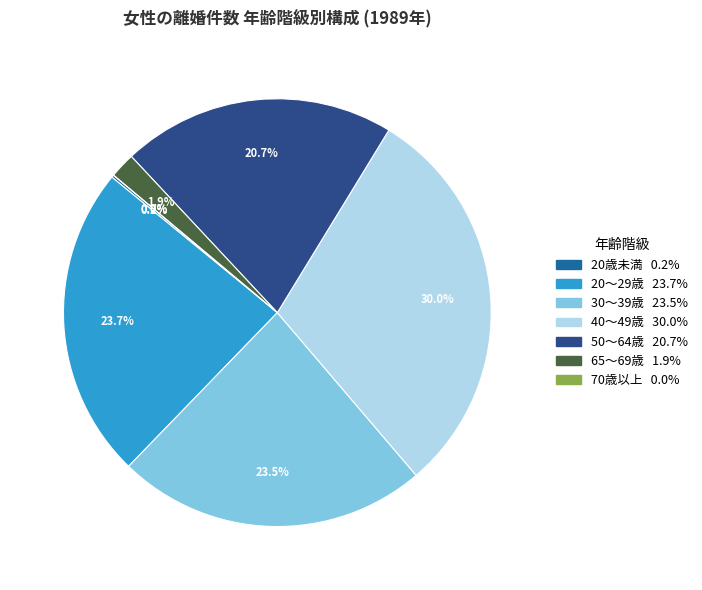

Is there a majority slice in this chart?

No